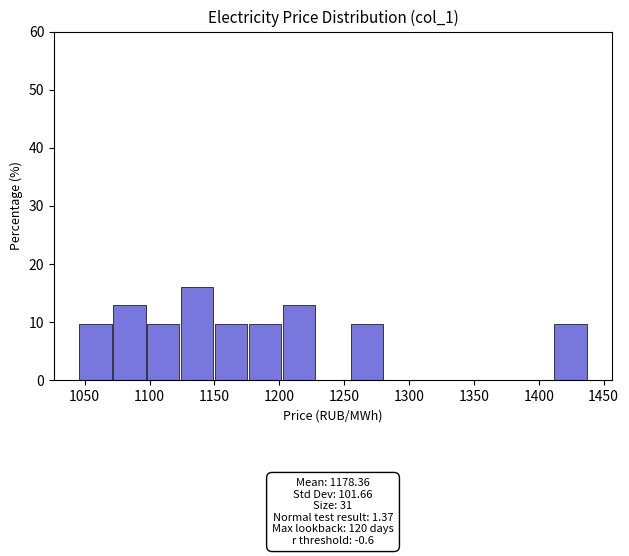

Which range on the x-axis has the tallest bar?

1125 to 1150